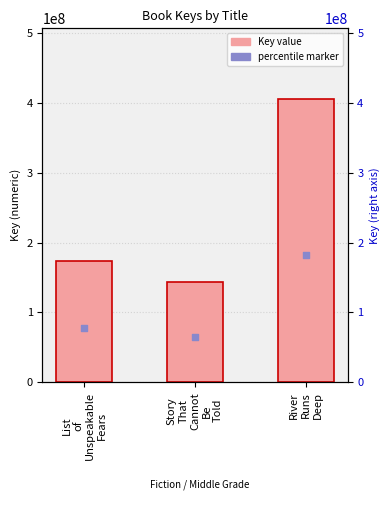

Approximately how many times larger is the value at River
Runs
Deep compared to Story
That
Cannot
Be
Told?

2.8